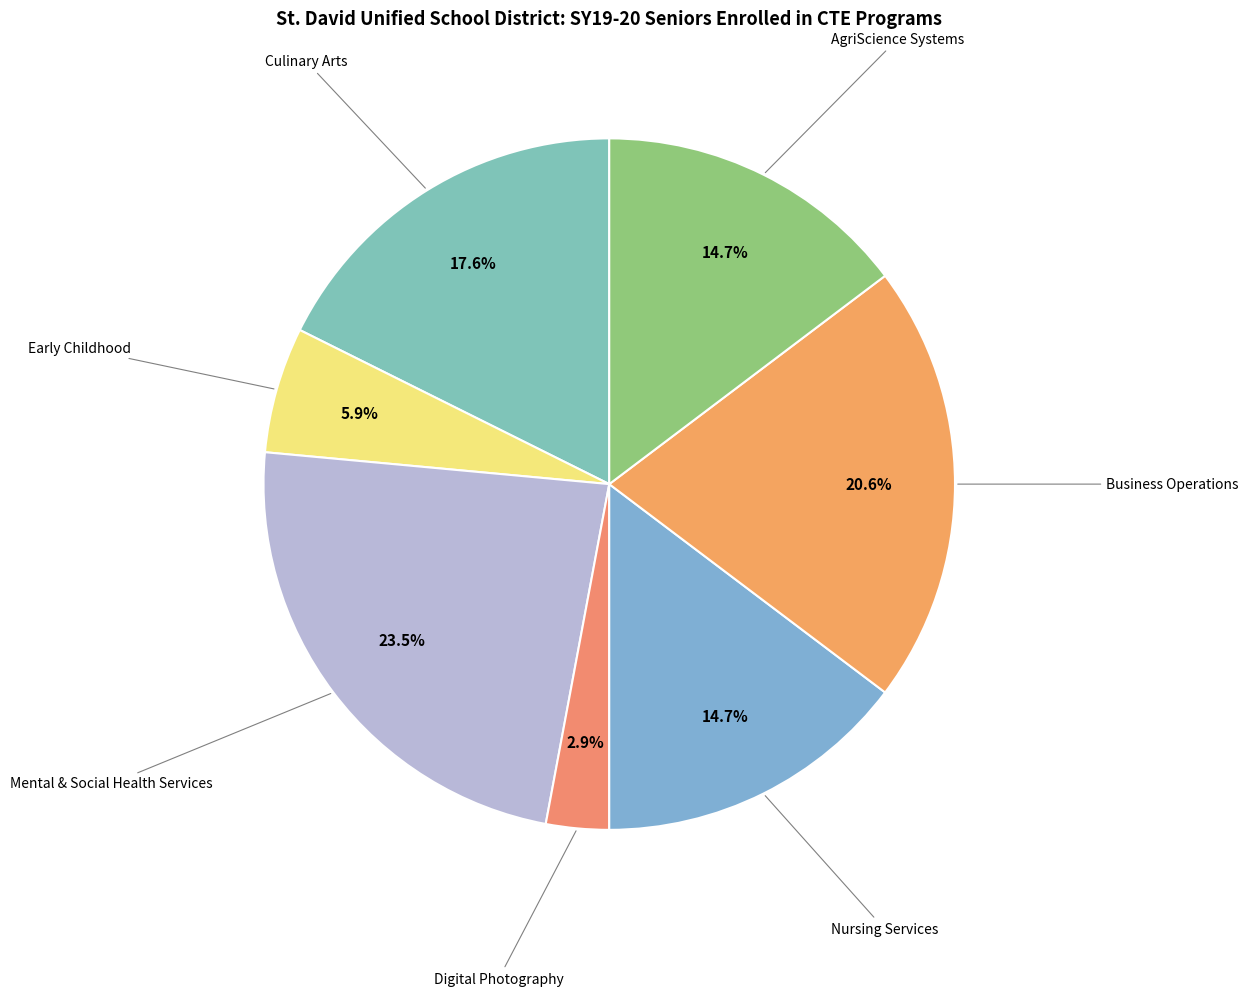

To the nearest percent, what is the difference between the largest and smallest slice percentages?

21%